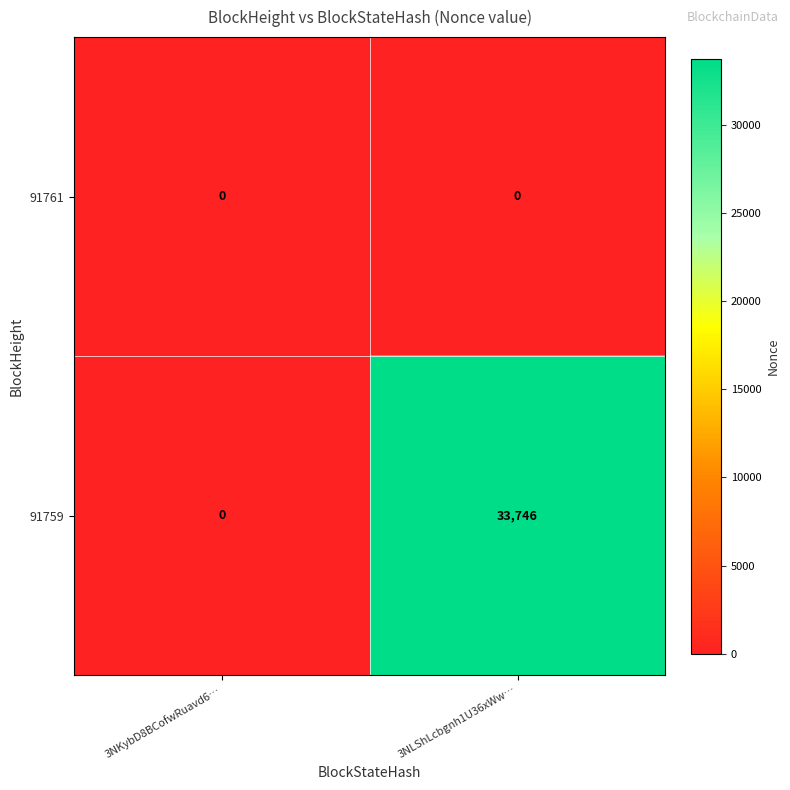

What is the difference between the 91759 values at 3NKybD8BCofwRuavd6… and 3NLShLcbgnh1U36xWw…?

33746